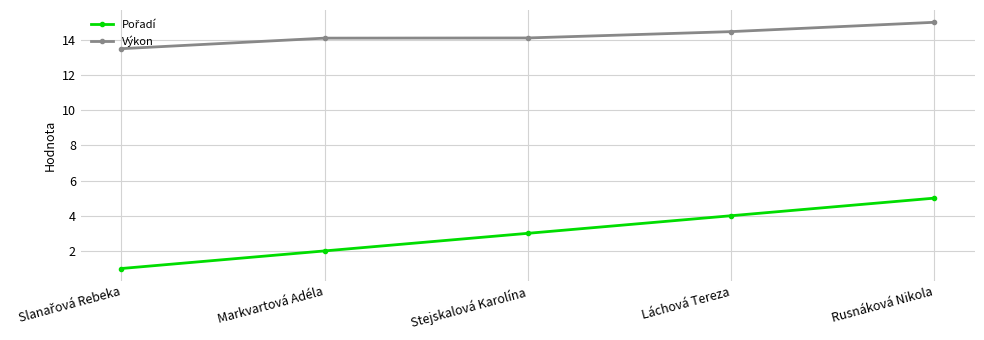

What is the total value across all series at Láchová Tereza?

18.5